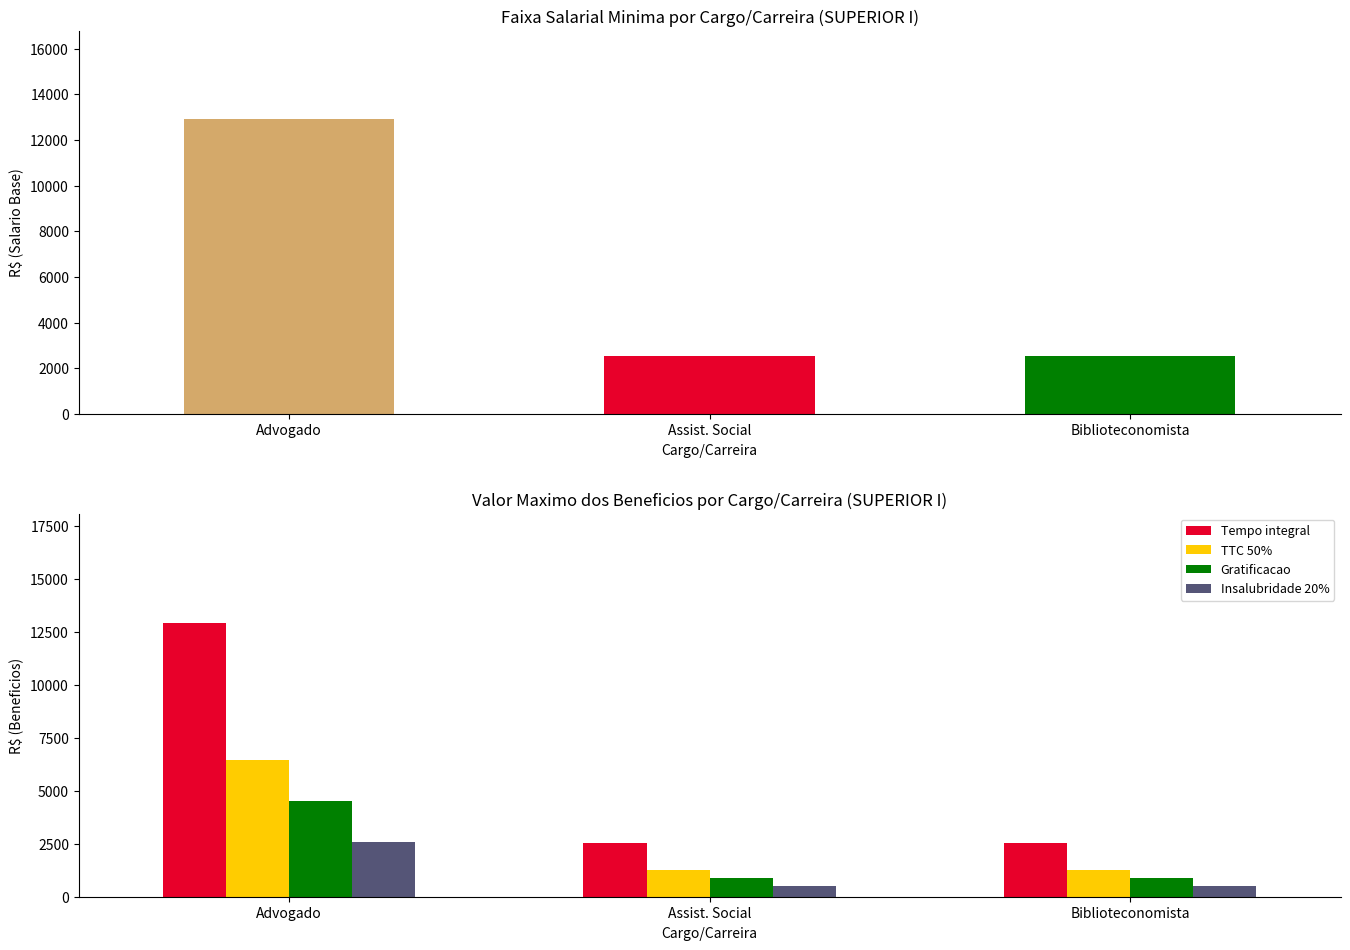

What position from the right is Advogado?

3